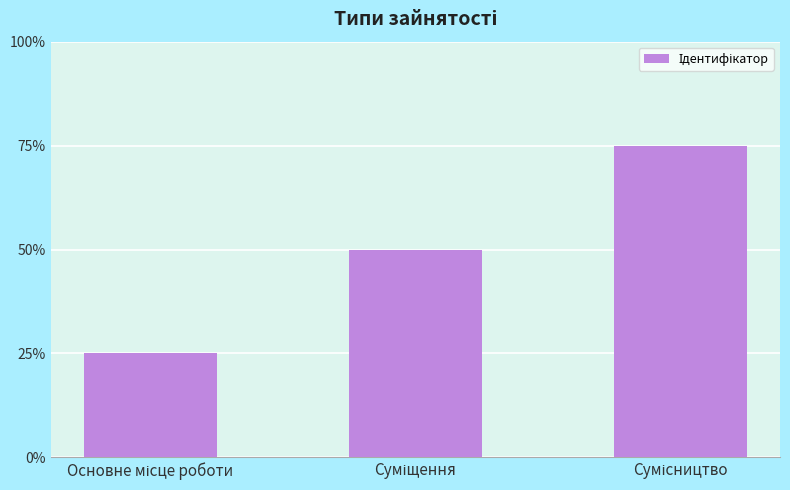

Reading left to right, what are all the values shown in this chart?

1	2	3